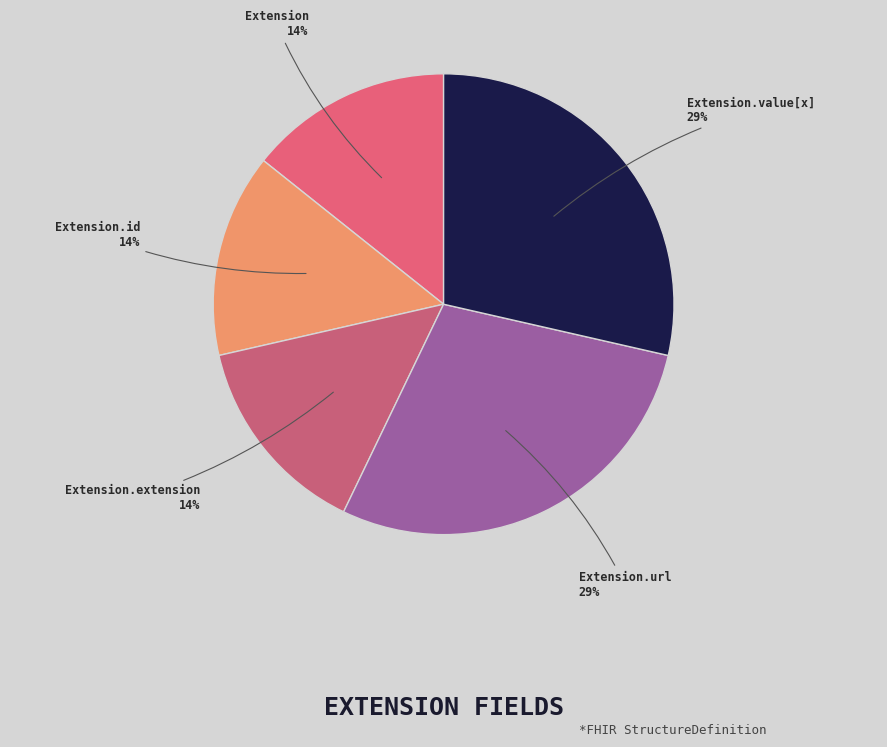

To the nearest percent, what is the average slice percentage?

20%